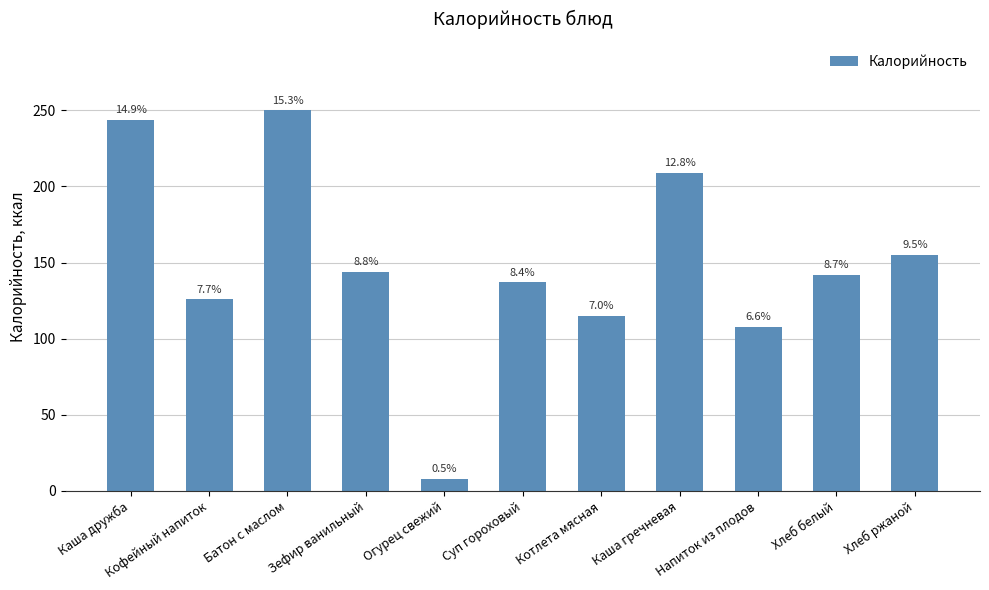

What is the maximum value shown in the chart?

250